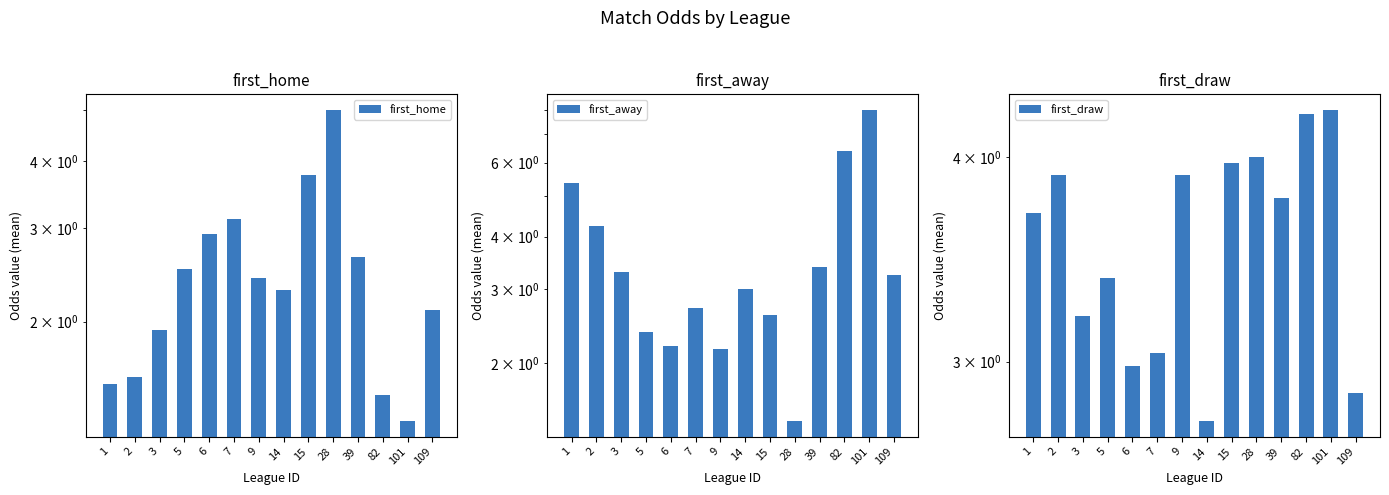

Reading left to right, extract all data points from this chart.

first_home: 1.5	1.6	1.9	2.5	2.9	3.1	2.4	2.3	3.8	5.0	2.6	1.5	1.3	2.1
first_away: 5.3	4.2	3.3	2.4	2.2	2.7	2.2	3.0	2.6	1.5	3.4	6.4	8.0	3.2
first_draw: 3.7	3.9	3.2	3.4	3.0	3.0	3.9	2.8	4.0	4.0	3.8	4.2	4.3	2.9